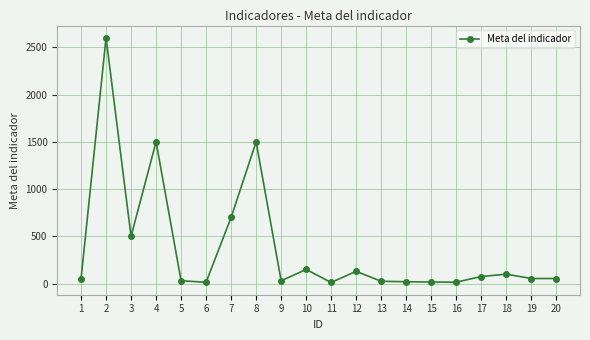

What is the sum of the values at 13 and 6?

40